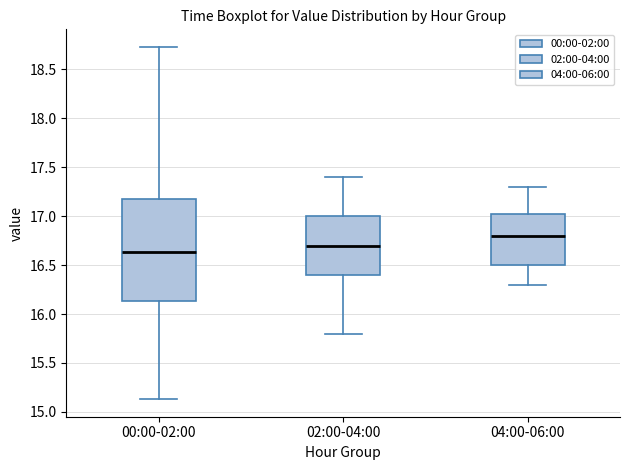

Reading left to right, transcribe this box plot: for each box, give where its median line is, the range the box spans, and where its two whiskers end, as read against the y-axis. The values are not printed on the chart, so give them approximately, as read against the axis.

00:00-02:00: median 16.65, box 16.15 to 17.20, whiskers 15.15 to 18.75
02:00-04:00: median 16.70, box 16.40 to 17.00, whiskers 15.80 to 17.40
04:00-06:00: median 16.80, box 16.50 to 17.05, whiskers 16.30 to 17.30